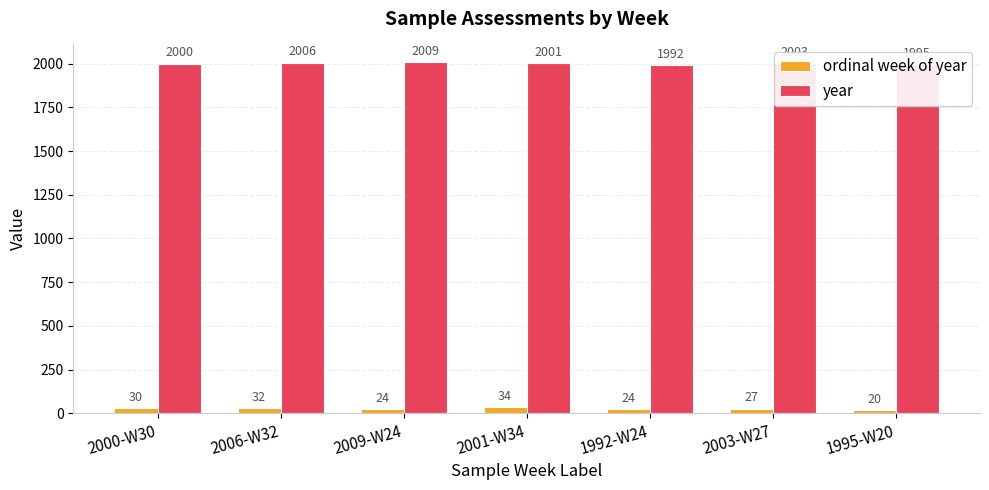

Which series has the largest total across all categories?

year